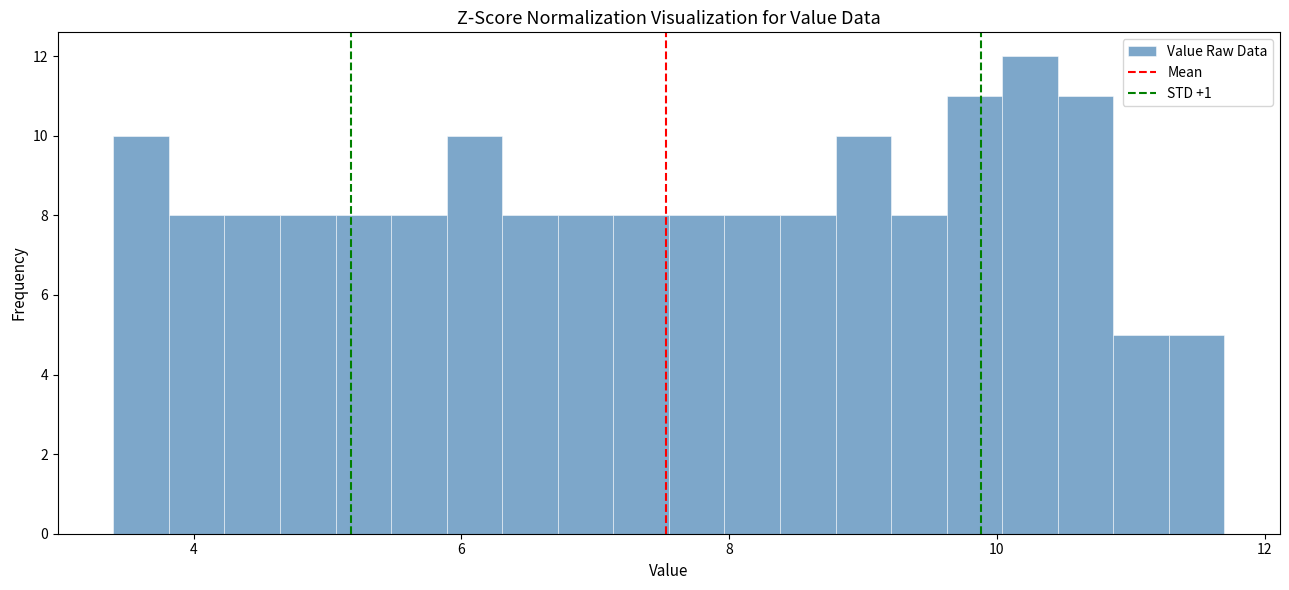

Around what value on the x-axis is the tallest bar? Give the approximate position of its centre, as read against the axis.

10.2